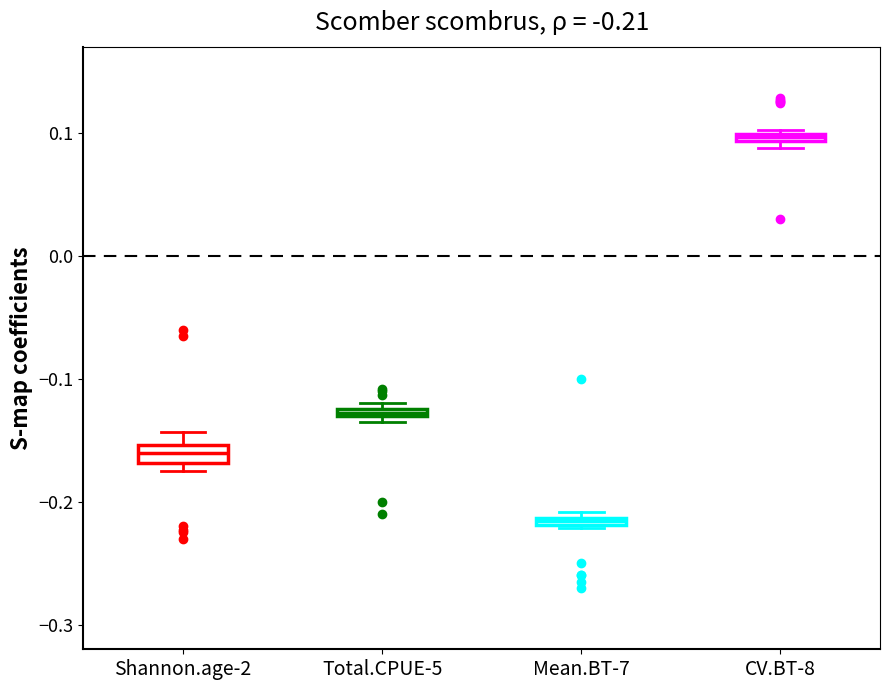

Which box has the highest median line?

CV.BT-8